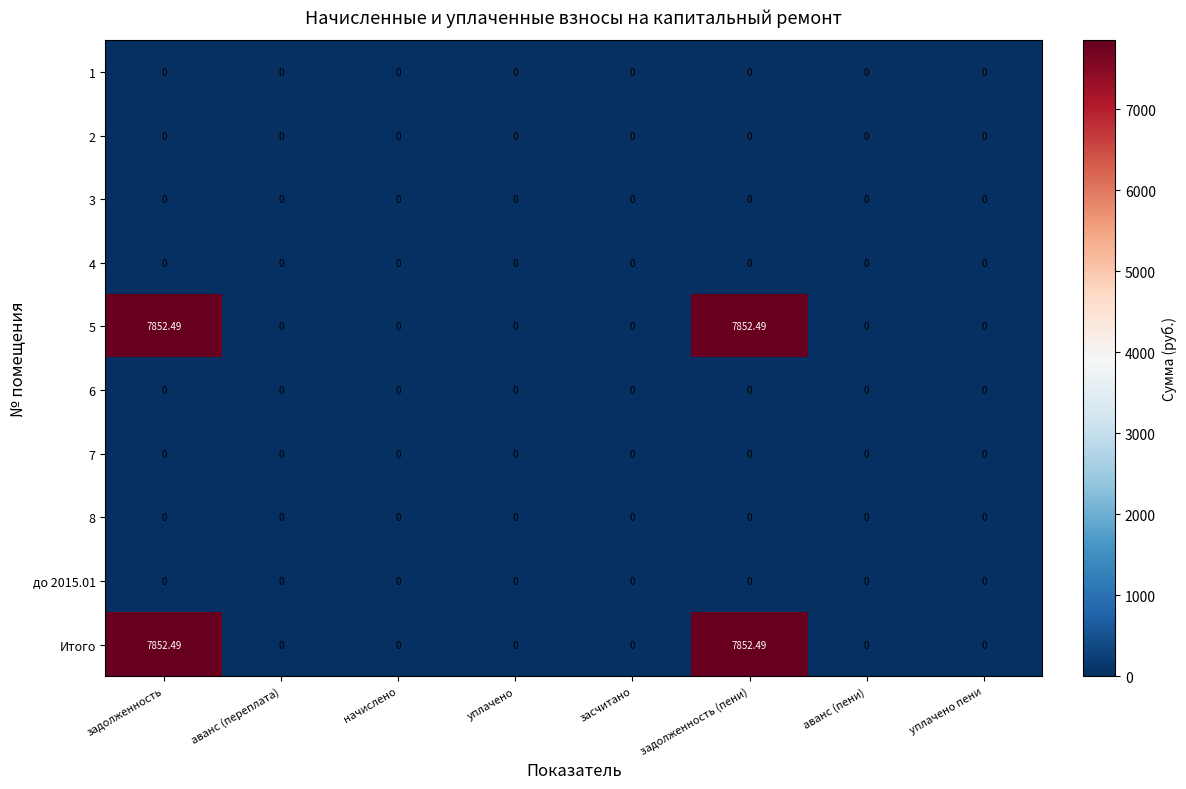

At how many categories does at least one series exceed 5662?

2